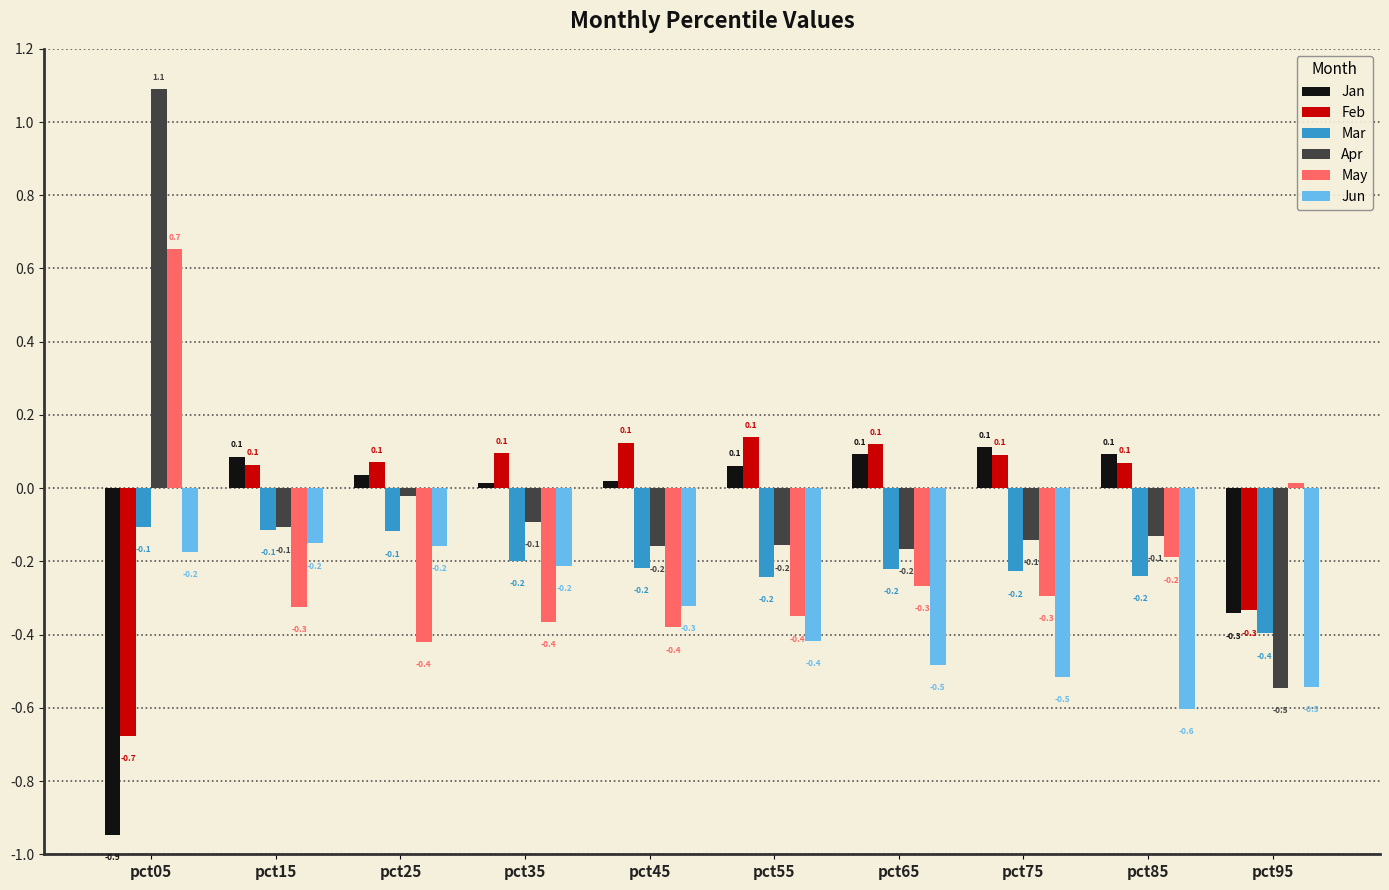

Count the number of categories in the chart.

10